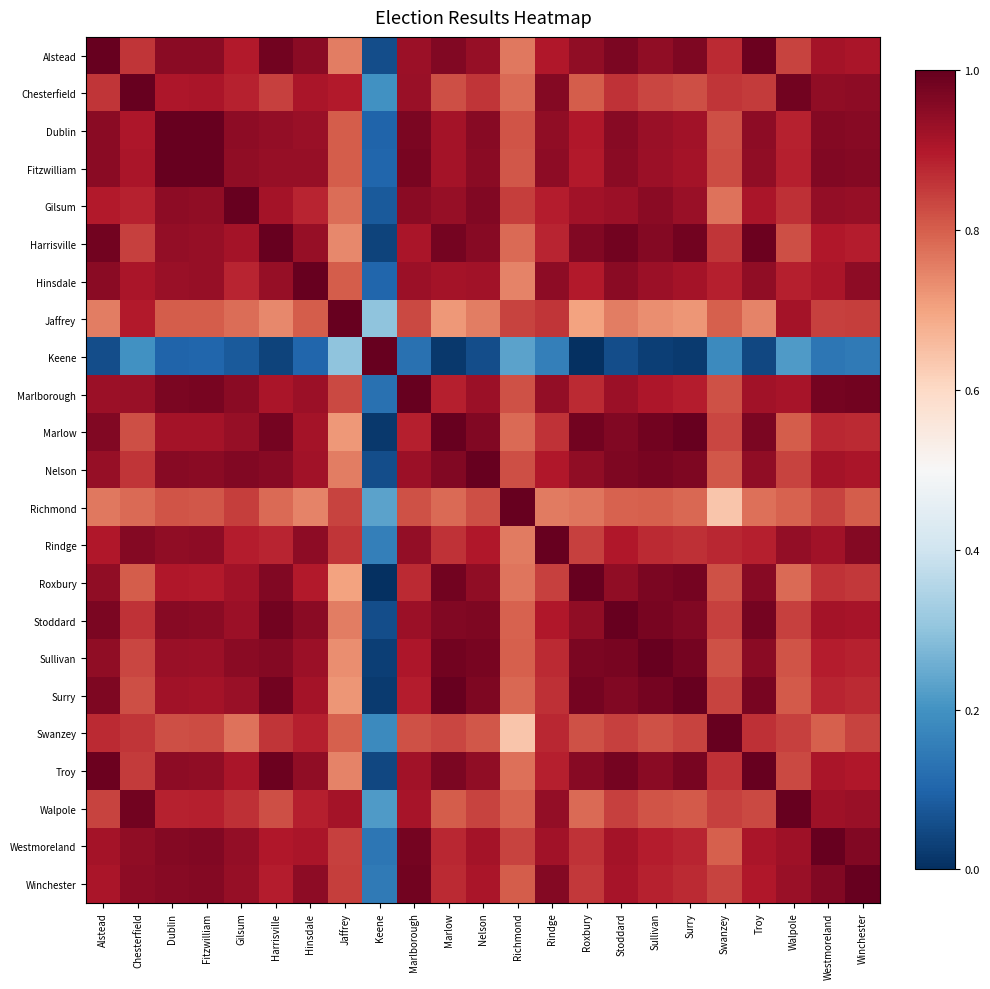

Reading left to right, transcribe all the data shown in this chart.

Alstead: Alstead=1.0	Chesterfield=0.9	Dublin=0.9	Fitzwilliam=1.0	Gilsum=0.9	Harrisville=1.0	Hinsdale=1.0	Jaffrey=0.8	Keene=0.1	Marlborough=0.9	Marlow=1.0	Nelson=0.9	Richmond=0.8	Rindge=0.9	Roxbury=0.9	Stoddard=1.0	Sullivan=0.9	Surry=1.0	Swanzey=0.9	Troy=1.0	Walpole=0.8	Westmoreland=0.9	Winchester=0.9
Chesterfield: Alstead=0.9	Chesterfield=1.0	Dublin=0.9	Fitzwilliam=0.9	Gilsum=0.9	Harrisville=0.8	Hinsdale=0.9	Jaffrey=0.9	Keene=0.2	Marlborough=0.9	Marlow=0.8	Nelson=0.9	Richmond=0.8	Rindge=1.0	Roxbury=0.8	Stoddard=0.9	Sullivan=0.8	Surry=0.8	Swanzey=0.9	Troy=0.8	Walpole=1.0	Westmoreland=0.9	Winchester=0.9
Dublin: Alstead=0.9	Chesterfield=0.9	Dublin=1.0	Fitzwilliam=1.0	Gilsum=0.9	Harrisville=0.9	Hinsdale=0.9	Jaffrey=0.8	Keene=0.1	Marlborough=1.0	Marlow=0.9	Nelson=1.0	Richmond=0.8	Rindge=0.9	Roxbury=0.9	Stoddard=1.0	Sullivan=0.9	Surry=0.9	Swanzey=0.8	Troy=0.9	Walpole=0.9	Westmoreland=1.0	Winchester=1.0
Fitzwilliam: Alstead=1.0	Chesterfield=0.9	Dublin=1.0	Fitzwilliam=1.0	Gilsum=0.9	Harrisville=0.9	Hinsdale=0.9	Jaffrey=0.8	Keene=0.1	Marlborough=1.0	Marlow=0.9	Nelson=1.0	Richmond=0.8	Rindge=0.9	Roxbury=0.9	Stoddard=1.0	Sullivan=0.9	Surry=0.9	Swanzey=0.8	Troy=0.9	Walpole=0.9	Westmoreland=1.0	Winchester=1.0
Gilsum: Alstead=0.9	Chesterfield=0.9	Dublin=0.9	Fitzwilliam=0.9	Gilsum=1.0	Harrisville=0.9	Hinsdale=0.9	Jaffrey=0.8	Keene=0.1	Marlborough=1.0	Marlow=0.9	Nelson=1.0	Richmond=0.8	Rindge=0.9	Roxbury=0.9	Stoddard=0.9	Sullivan=1.0	Surry=0.9	Swanzey=0.8	Troy=0.9	Walpole=0.9	Westmoreland=0.9	Winchester=0.9
Harrisville: Alstead=1.0	Chesterfield=0.8	Dublin=0.9	Fitzwilliam=0.9	Gilsum=0.9	Harrisville=1.0	Hinsdale=0.9	Jaffrey=0.7	Keene=0.0	Marlborough=0.9	Marlow=1.0	Nelson=1.0	Richmond=0.8	Rindge=0.9	Roxbury=1.0	Stoddard=1.0	Sullivan=1.0	Surry=1.0	Swanzey=0.9	Troy=1.0	Walpole=0.8	Westmoreland=0.9	Winchester=0.9
Hinsdale: Alstead=1.0	Chesterfield=0.9	Dublin=0.9	Fitzwilliam=0.9	Gilsum=0.9	Harrisville=0.9	Hinsdale=1.0	Jaffrey=0.8	Keene=0.1	Marlborough=0.9	Marlow=0.9	Nelson=0.9	Richmond=0.7	Rindge=0.9	Roxbury=0.9	Stoddard=1.0	Sullivan=0.9	Surry=0.9	Swanzey=0.9	Troy=0.9	Walpole=0.9	Westmoreland=0.9	Winchester=0.9
Jaffrey: Alstead=0.8	Chesterfield=0.9	Dublin=0.8	Fitzwilliam=0.8	Gilsum=0.8	Harrisville=0.7	Hinsdale=0.8	Jaffrey=1.0	Keene=0.3	Marlborough=0.8	Marlow=0.7	Nelson=0.8	Richmond=0.8	Rindge=0.9	Roxbury=0.7	Stoddard=0.8	Sullivan=0.7	Surry=0.7	Swanzey=0.8	Troy=0.7	Walpole=0.9	Westmoreland=0.8	Winchester=0.8
Keene: Alstead=0.1	Chesterfield=0.2	Dublin=0.1	Fitzwilliam=0.1	Gilsum=0.1	Harrisville=0.0	Hinsdale=0.1	Jaffrey=0.3	Keene=1.0	Marlborough=0.1	Marlow=0.0	Nelson=0.1	Richmond=0.2	Rindge=0.2	Roxbury=0.0	Stoddard=0.1	Sullivan=0.0	Surry=0.0	Swanzey=0.2	Troy=0.0	Walpole=0.2	Westmoreland=0.1	Winchester=0.1
Marlborough: Alstead=0.9	Chesterfield=0.9	Dublin=1.0	Fitzwilliam=1.0	Gilsum=1.0	Harrisville=0.9	Hinsdale=0.9	Jaffrey=0.8	Keene=0.1	Marlborough=1.0	Marlow=0.9	Nelson=0.9	Richmond=0.8	Rindge=0.9	Roxbury=0.9	Stoddard=0.9	Sullivan=0.9	Surry=0.9	Swanzey=0.8	Troy=0.9	Walpole=0.9	Westmoreland=1.0	Winchester=1.0
Marlow: Alstead=1.0	Chesterfield=0.8	Dublin=0.9	Fitzwilliam=0.9	Gilsum=0.9	Harrisville=1.0	Hinsdale=0.9	Jaffrey=0.7	Keene=0.0	Marlborough=0.9	Marlow=1.0	Nelson=1.0	Richmond=0.8	Rindge=0.9	Roxbury=1.0	Stoddard=1.0	Sullivan=1.0	Surry=1.0	Swanzey=0.8	Troy=1.0	Walpole=0.8	Westmoreland=0.9	Winchester=0.9
Nelson: Alstead=0.9	Chesterfield=0.9	Dublin=1.0	Fitzwilliam=1.0	Gilsum=1.0	Harrisville=1.0	Hinsdale=0.9	Jaffrey=0.8	Keene=0.1	Marlborough=0.9	Marlow=1.0	Nelson=1.0	Richmond=0.8	Rindge=0.9	Roxbury=0.9	Stoddard=1.0	Sullivan=1.0	Surry=1.0	Swanzey=0.8	Troy=0.9	Walpole=0.8	Westmoreland=0.9	Winchester=0.9
Richmond: Alstead=0.8	Chesterfield=0.8	Dublin=0.8	Fitzwilliam=0.8	Gilsum=0.8	Harrisville=0.8	Hinsdale=0.7	Jaffrey=0.8	Keene=0.2	Marlborough=0.8	Marlow=0.8	Nelson=0.8	Richmond=1.0	Rindge=0.8	Roxbury=0.8	Stoddard=0.8	Sullivan=0.8	Surry=0.8	Swanzey=0.6	Troy=0.8	Walpole=0.8	Westmoreland=0.8	Winchester=0.8
Rindge: Alstead=0.9	Chesterfield=1.0	Dublin=0.9	Fitzwilliam=0.9	Gilsum=0.9	Harrisville=0.9	Hinsdale=0.9	Jaffrey=0.9	Keene=0.2	Marlborough=0.9	Marlow=0.9	Nelson=0.9	Richmond=0.8	Rindge=1.0	Roxbury=0.8	Stoddard=0.9	Sullivan=0.9	Surry=0.9	Swanzey=0.9	Troy=0.9	Walpole=0.9	Westmoreland=0.9	Winchester=1.0
Roxbury: Alstead=0.9	Chesterfield=0.8	Dublin=0.9	Fitzwilliam=0.9	Gilsum=0.9	Harrisville=1.0	Hinsdale=0.9	Jaffrey=0.7	Keene=0.0	Marlborough=0.9	Marlow=1.0	Nelson=0.9	Richmond=0.8	Rindge=0.8	Roxbury=1.0	Stoddard=0.9	Sullivan=1.0	Surry=1.0	Swanzey=0.8	Troy=1.0	Walpole=0.8	Westmoreland=0.9	Winchester=0.9
Stoddard: Alstead=1.0	Chesterfield=0.9	Dublin=1.0	Fitzwilliam=1.0	Gilsum=0.9	Harrisville=1.0	Hinsdale=1.0	Jaffrey=0.8	Keene=0.1	Marlborough=0.9	Marlow=1.0	Nelson=1.0	Richmond=0.8	Rindge=0.9	Roxbury=0.9	Stoddard=1.0	Sullivan=1.0	Surry=1.0	Swanzey=0.8	Troy=1.0	Walpole=0.8	Westmoreland=0.9	Winchester=0.9
Sullivan: Alstead=0.9	Chesterfield=0.8	Dublin=0.9	Fitzwilliam=0.9	Gilsum=1.0	Harrisville=1.0	Hinsdale=0.9	Jaffrey=0.7	Keene=0.0	Marlborough=0.9	Marlow=1.0	Nelson=1.0	Richmond=0.8	Rindge=0.9	Roxbury=1.0	Stoddard=1.0	Sullivan=1.0	Surry=1.0	Swanzey=0.8	Troy=1.0	Walpole=0.8	Westmoreland=0.9	Winchester=0.9
Surry: Alstead=1.0	Chesterfield=0.8	Dublin=0.9	Fitzwilliam=0.9	Gilsum=0.9	Harrisville=1.0	Hinsdale=0.9	Jaffrey=0.7	Keene=0.0	Marlborough=0.9	Marlow=1.0	Nelson=1.0	Richmond=0.8	Rindge=0.9	Roxbury=1.0	Stoddard=1.0	Sullivan=1.0	Surry=1.0	Swanzey=0.8	Troy=1.0	Walpole=0.8	Westmoreland=0.9	Winchester=0.9
Swanzey: Alstead=0.9	Chesterfield=0.9	Dublin=0.8	Fitzwilliam=0.8	Gilsum=0.8	Harrisville=0.9	Hinsdale=0.9	Jaffrey=0.8	Keene=0.2	Marlborough=0.8	Marlow=0.8	Nelson=0.8	Richmond=0.6	Rindge=0.9	Roxbury=0.8	Stoddard=0.8	Sullivan=0.8	Surry=0.8	Swanzey=1.0	Troy=0.9	Walpole=0.8	Westmoreland=0.8	Winchester=0.8
Troy: Alstead=1.0	Chesterfield=0.8	Dublin=0.9	Fitzwilliam=0.9	Gilsum=0.9	Harrisville=1.0	Hinsdale=0.9	Jaffrey=0.7	Keene=0.0	Marlborough=0.9	Marlow=1.0	Nelson=0.9	Richmond=0.8	Rindge=0.9	Roxbury=1.0	Stoddard=1.0	Sullivan=1.0	Surry=1.0	Swanzey=0.9	Troy=1.0	Walpole=0.8	Westmoreland=0.9	Winchester=0.9
Walpole: Alstead=0.8	Chesterfield=1.0	Dublin=0.9	Fitzwilliam=0.9	Gilsum=0.9	Harrisville=0.8	Hinsdale=0.9	Jaffrey=0.9	Keene=0.2	Marlborough=0.9	Marlow=0.8	Nelson=0.8	Richmond=0.8	Rindge=0.9	Roxbury=0.8	Stoddard=0.8	Sullivan=0.8	Surry=0.8	Swanzey=0.8	Troy=0.8	Walpole=1.0	Westmoreland=0.9	Winchester=0.9
Westmoreland: Alstead=0.9	Chesterfield=0.9	Dublin=1.0	Fitzwilliam=1.0	Gilsum=0.9	Harrisville=0.9	Hinsdale=0.9	Jaffrey=0.8	Keene=0.1	Marlborough=1.0	Marlow=0.9	Nelson=0.9	Richmond=0.8	Rindge=0.9	Roxbury=0.9	Stoddard=0.9	Sullivan=0.9	Surry=0.9	Swanzey=0.8	Troy=0.9	Walpole=0.9	Westmoreland=1.0	Winchester=1.0
Winchester: Alstead=0.9	Chesterfield=0.9	Dublin=1.0	Fitzwilliam=1.0	Gilsum=0.9	Harrisville=0.9	Hinsdale=0.9	Jaffrey=0.8	Keene=0.1	Marlborough=1.0	Marlow=0.9	Nelson=0.9	Richmond=0.8	Rindge=1.0	Roxbury=0.9	Stoddard=0.9	Sullivan=0.9	Surry=0.9	Swanzey=0.8	Troy=0.9	Walpole=0.9	Westmoreland=1.0	Winchester=1.0